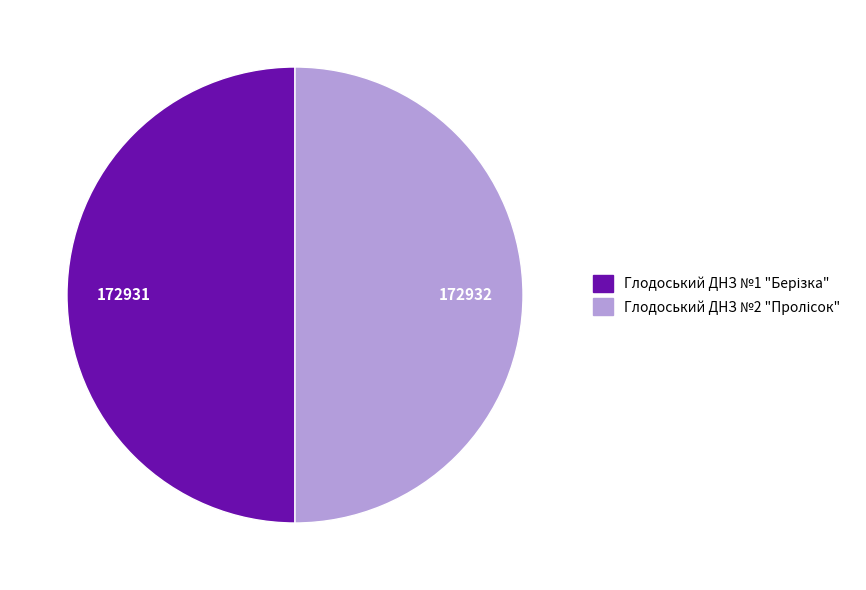

What is the ratio of the value at Глодоський ДНЗ №2 "Пролісок" to the value at Глодоський ДНЗ №1 "Берізка"?

1.0